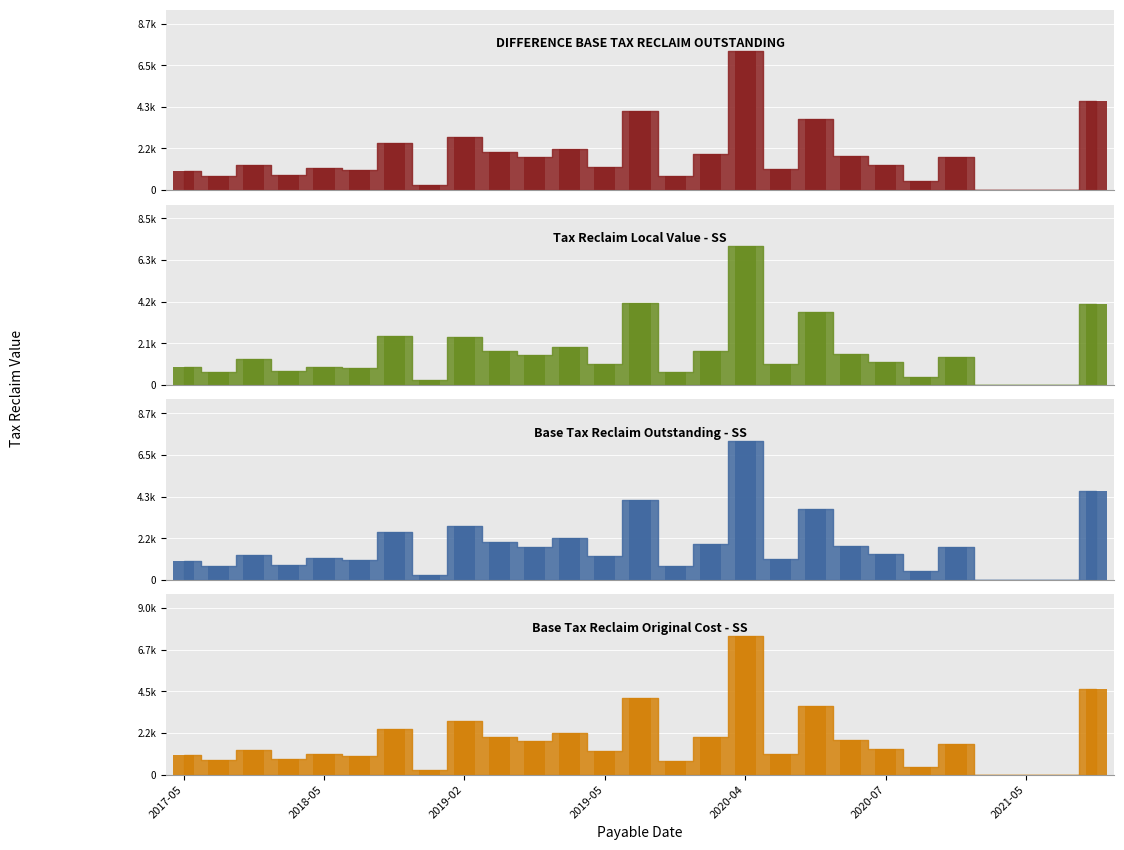

Is the value of Tax Reclaim Local Value - SS at 2018-05 greater than the value of Base Tax Reclaim Original Cost - SS at 20?

No